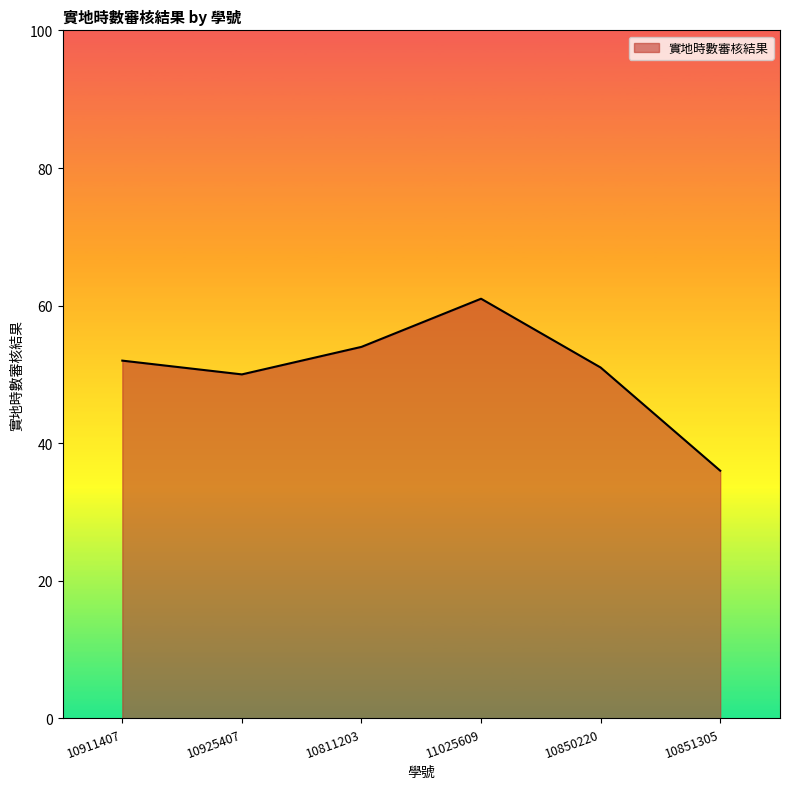

List the labels in order of value, smallest first.

10851305, 10925407, 10850220, 10911407, 10811203, 11025609